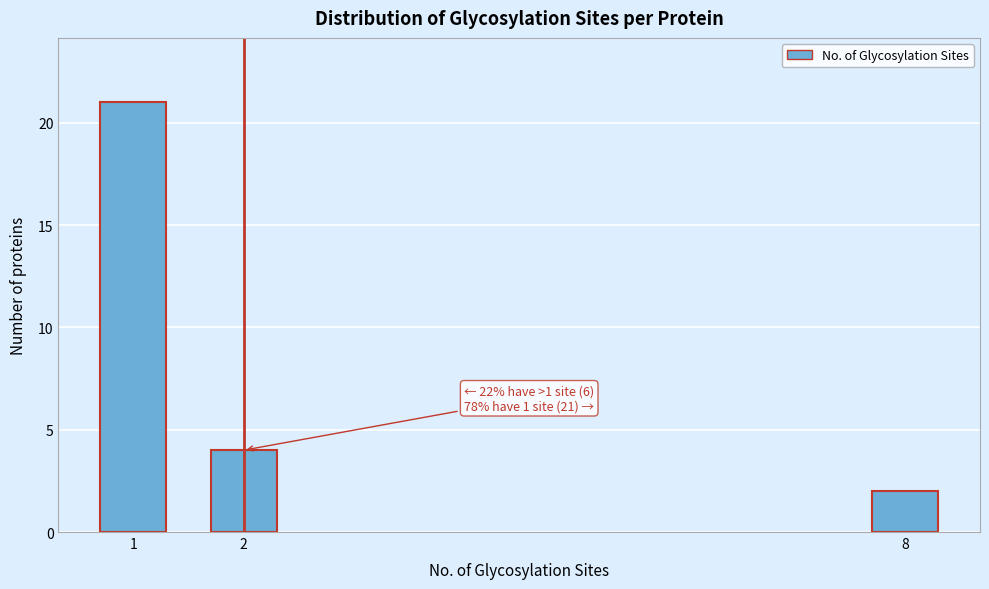

Reading right to left, transcribe all the data shown in this chart.

2	4	21